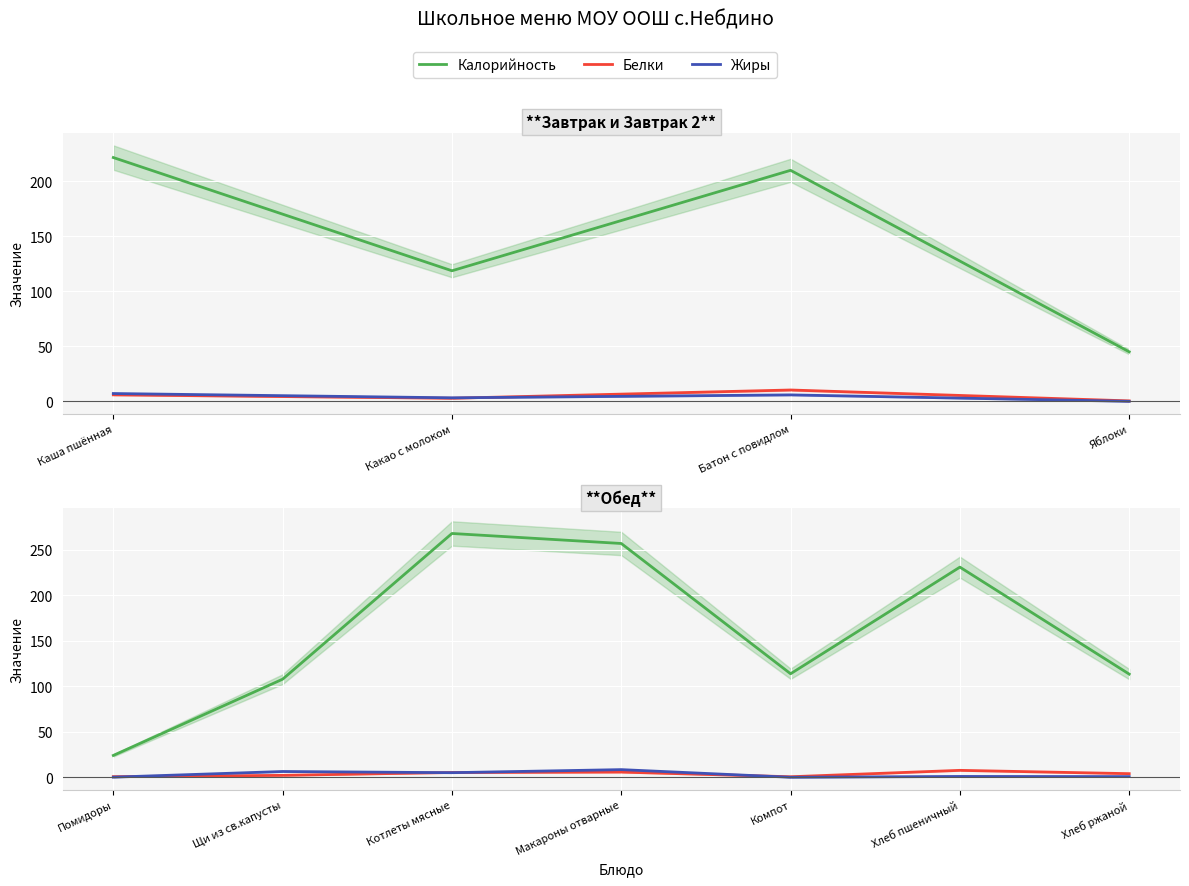

True or false: Белки and Жиры cross at least once.

True